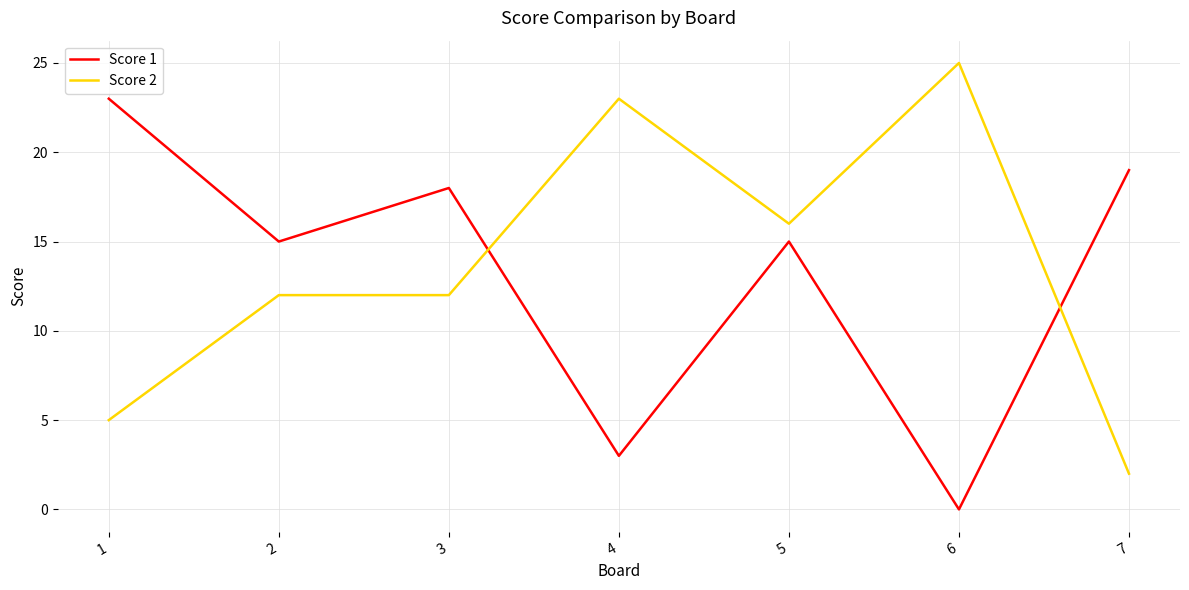

What value does the Score 1 series have at 5?

15